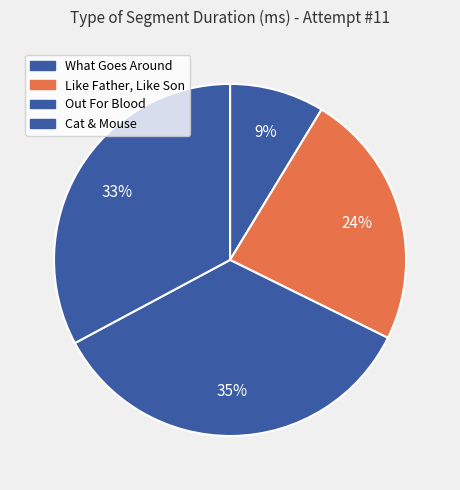

How many segments does this pie chart have?

4